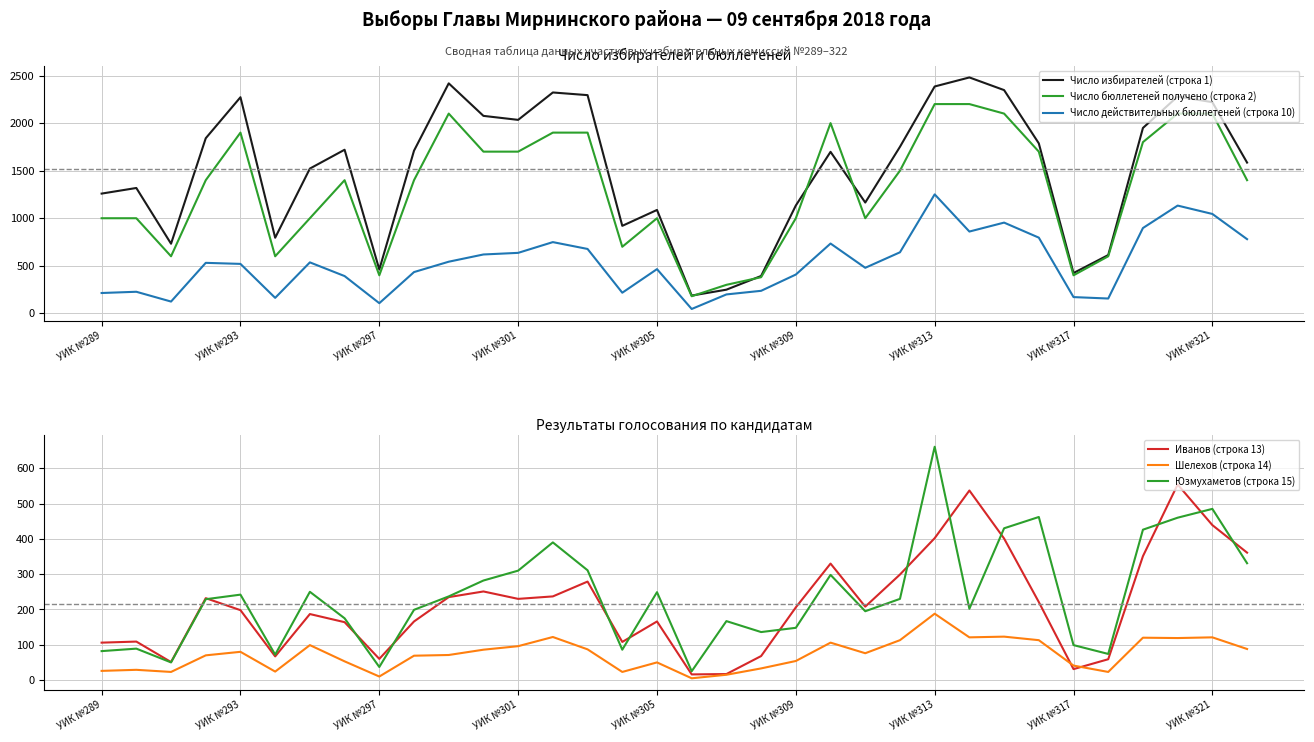

What are all the series names shown in the legend?

Число избирателей (строка 1), Число бюллетеней получено (строка 2), Число действительных бюллетеней (строка 10), Иванов (строка 13), Шелехов (строка 14), Юзмухаметов (строка 15)